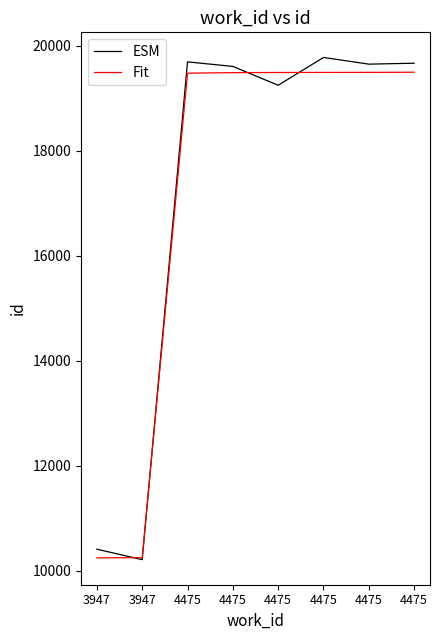

At which category does ESM reach its first local peak?

4475